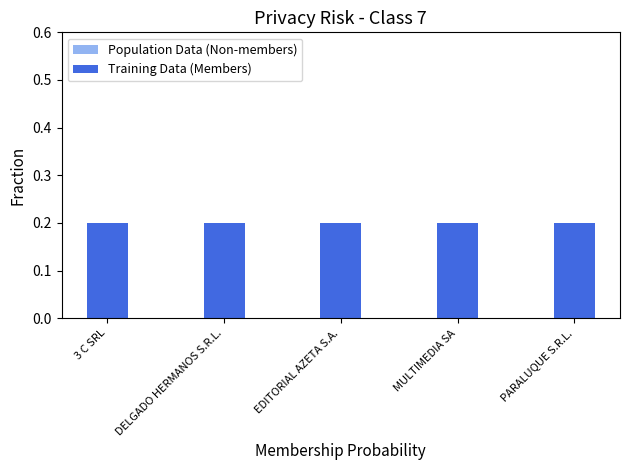

How many categories are shown in the chart?

5